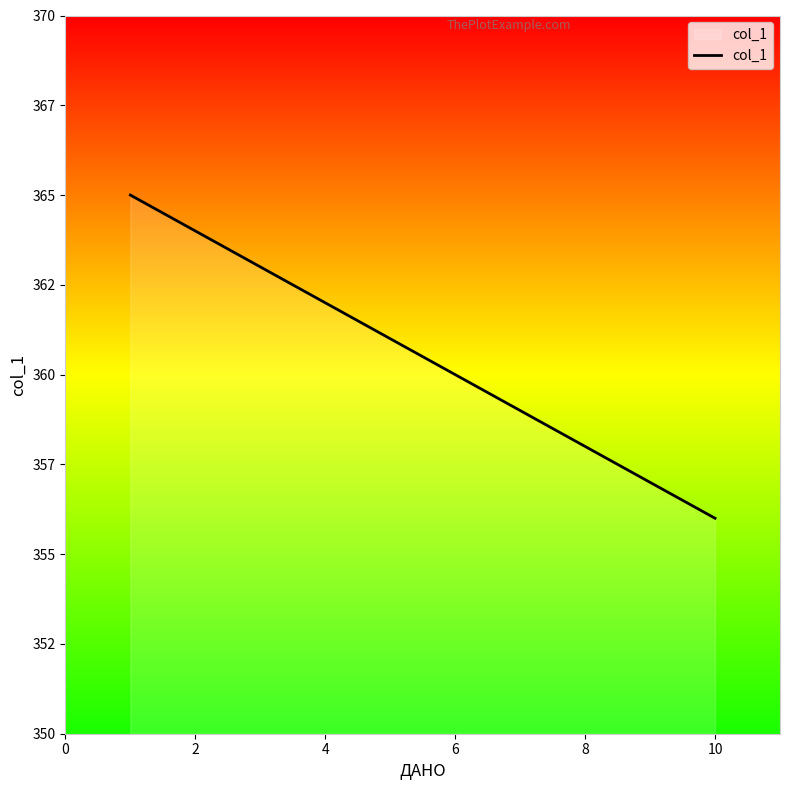

What is the value of the 10th point from the left?

356